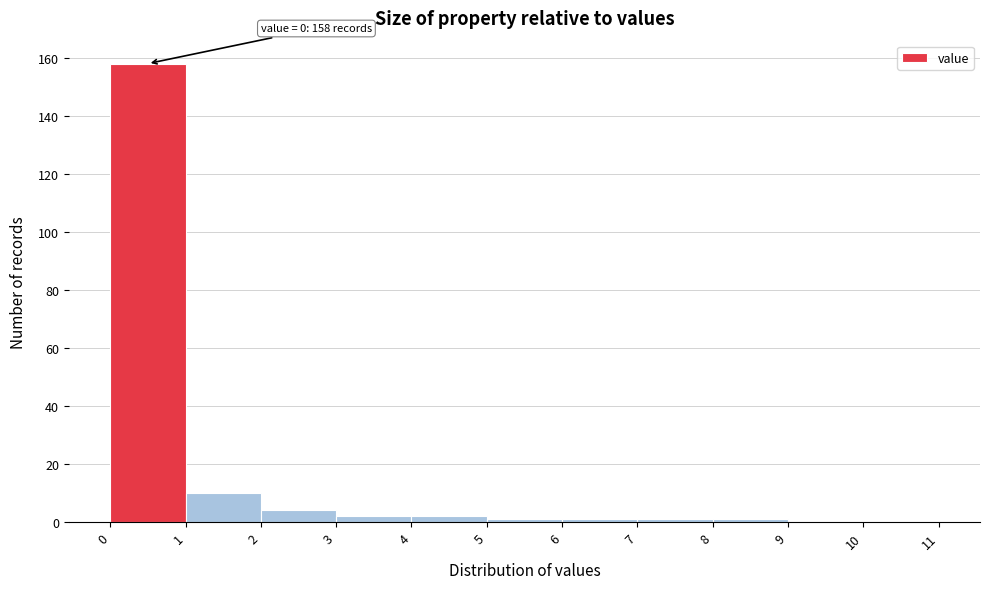

Which range on the x-axis has the tallest bar?

0 to 1